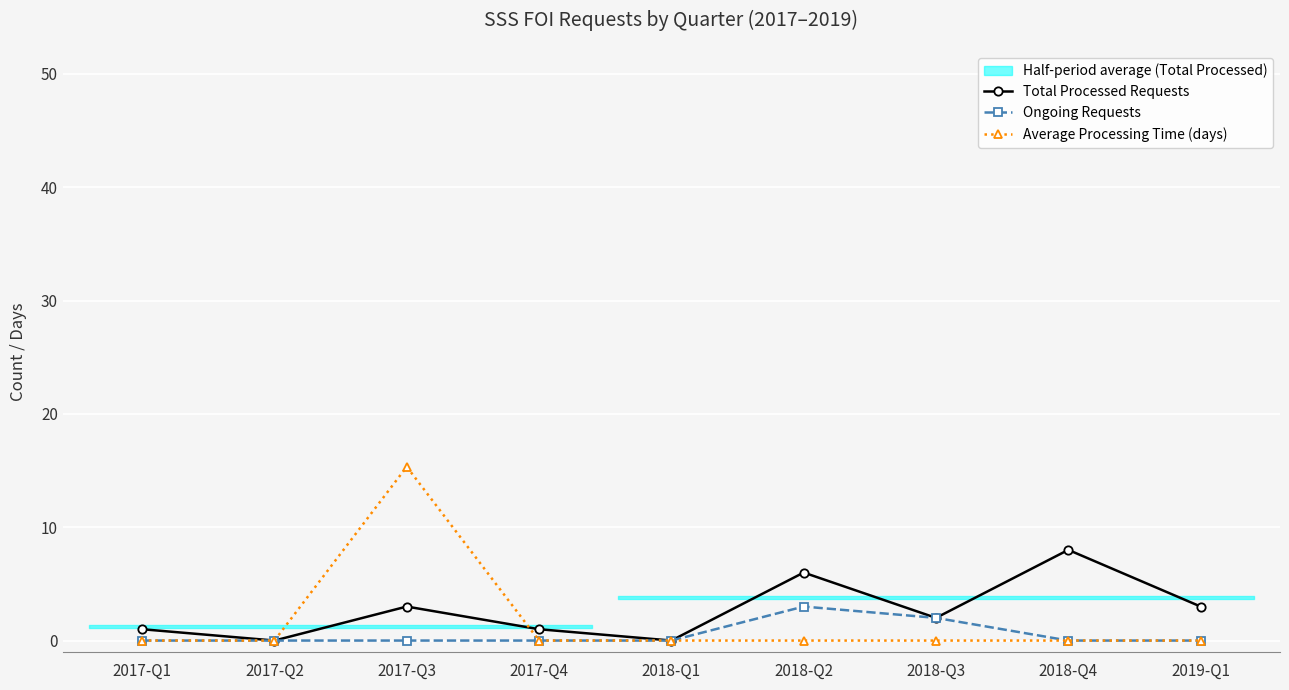

At 2017-Q2, list the series in order from smallest to largest.

Total Processed Requests, Ongoing Requests, Average Processing Time (days)